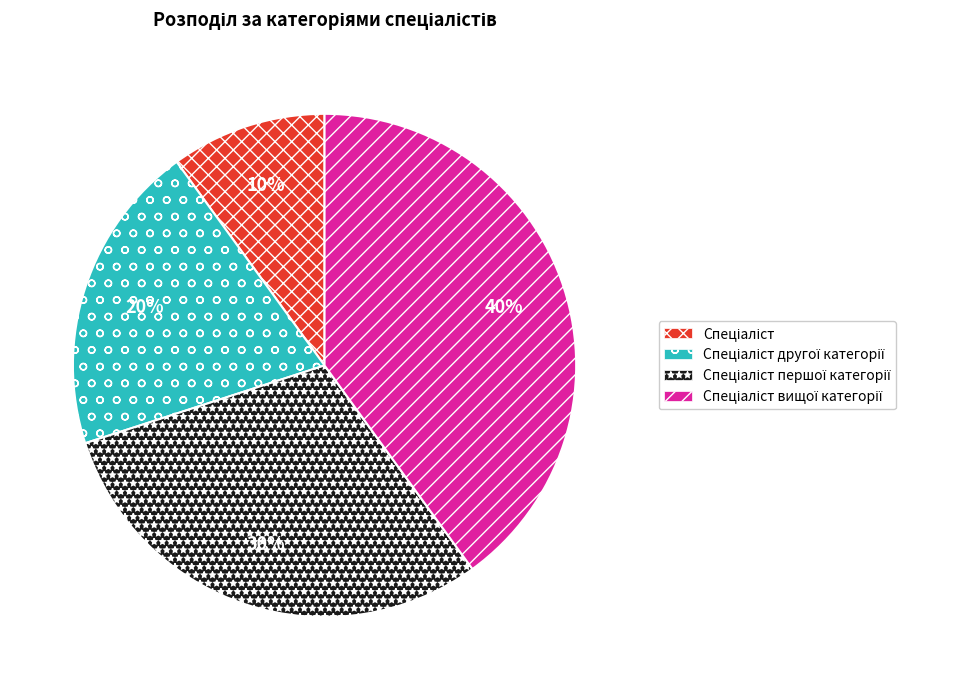

To the nearest percent, what is the average slice percentage?

25%